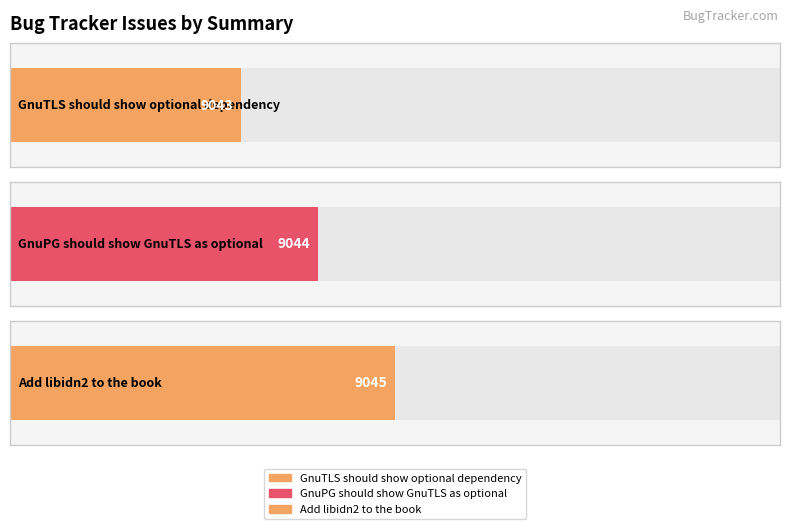

What is the difference between the values at GnuTLS should show optional dependency and Add libidn2 to the book?

2